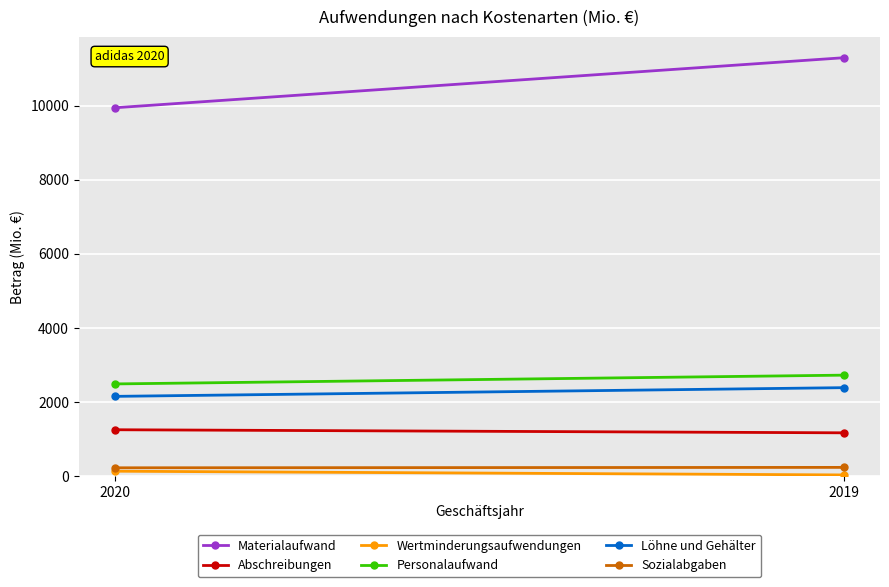

What is the average value of the Sozialabgaben series?

222